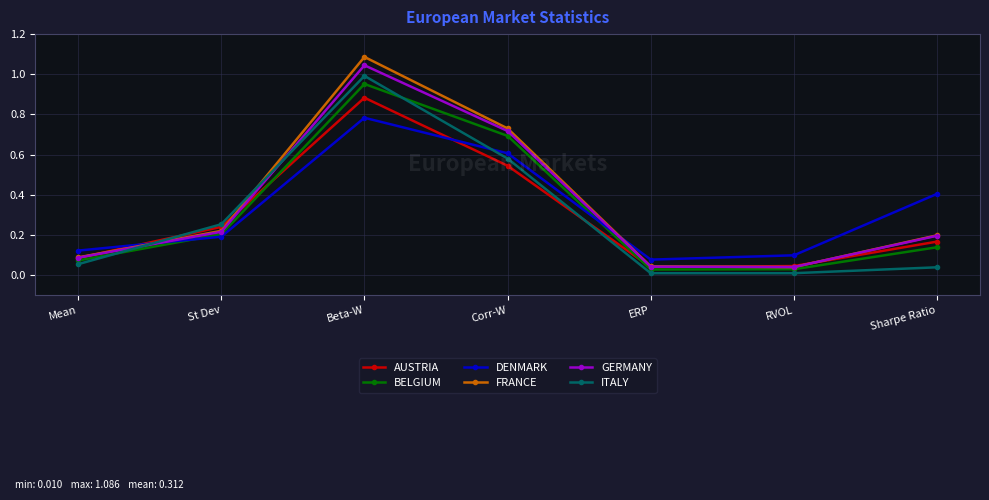

How many interior local valleys does the FRANCE series have?

1